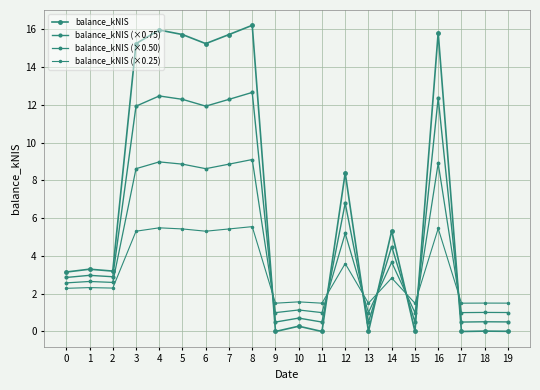

What is the total value across all series at 2?

11.0